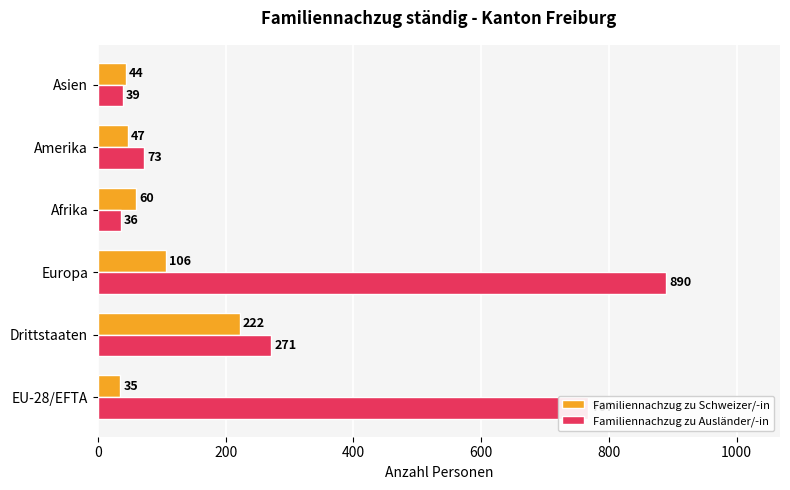

Which series has the widest spread of values?

Familiennachzug zu Ausländer/-in